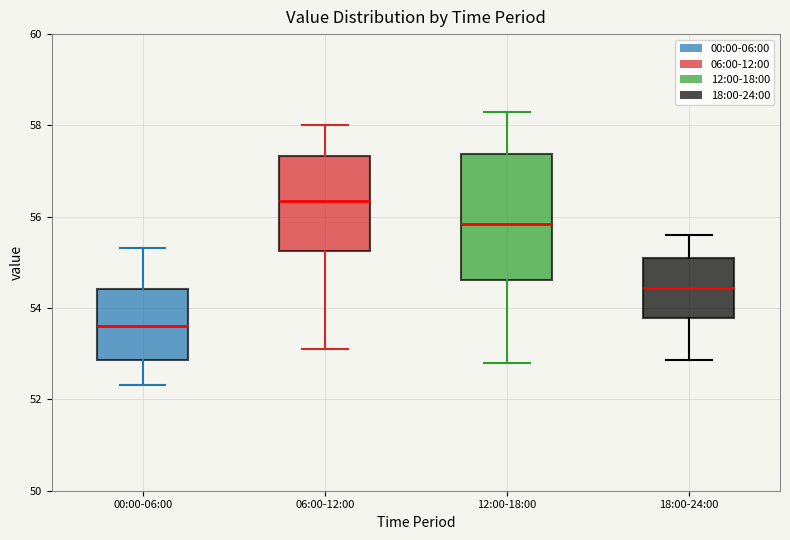

Reading left to right, transcribe this box plot: for each box, give where its median line is, the range the box spans, and where its two whiskers end, as read against the y-axis. The values are not printed on the chart, so give them approximately, as read against the axis.

00:00-06:00: median 53.6, box 52.8 to 54.4, whiskers 52.4 to 55.4
06:00-12:00: median 56.4, box 55.2 to 57.4, whiskers 53.2 to 58.0
12:00-18:00: median 55.8, box 54.6 to 57.4, whiskers 52.8 to 58.4
18:00-24:00: median 54.4, box 53.8 to 55.2, whiskers 52.8 to 55.6